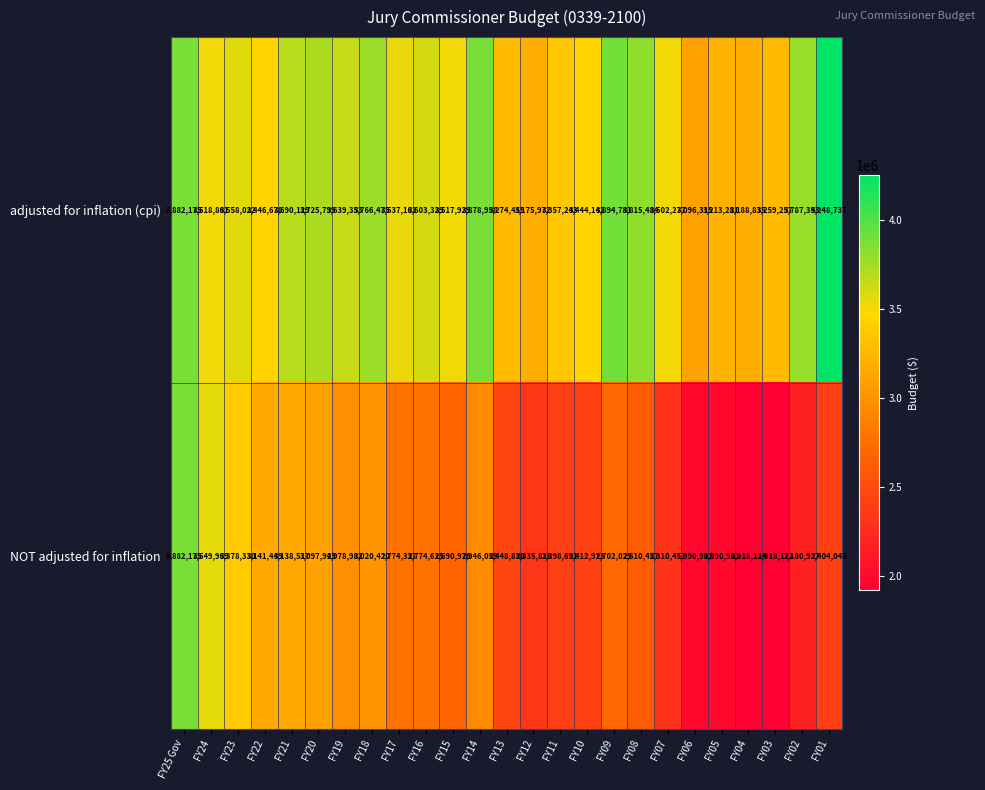

At which label does adjusted for inflation (cpi) reach its peak?

FY01